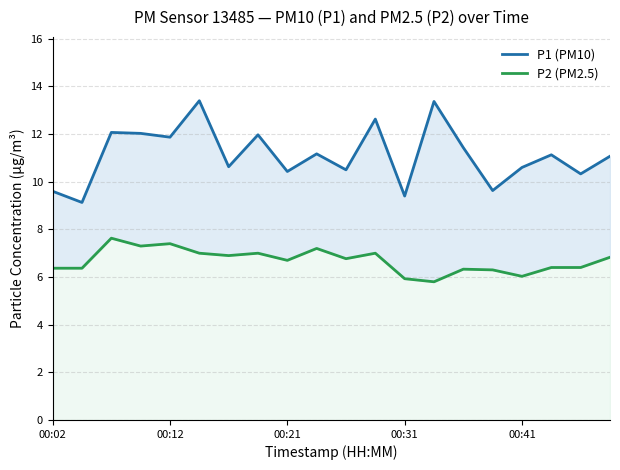

Reading right to left, what are all the values shown in this chart?

P1 (PM10): 11.1	10.3	11.1	10.6	9.6	11.4	13.4	9.4	12.6	10.5	11.2	10.4	12.0	10.6	13.4	11.9	12.0	12.1	9.1	9.6
P2 (PM2.5): 6.8	6.4	6.4	6.0	6.3	6.3	5.8	5.9	7.0	6.8	7.2	6.7	7.0	6.9	7.0	7.4	7.3	7.6	6.4	6.4